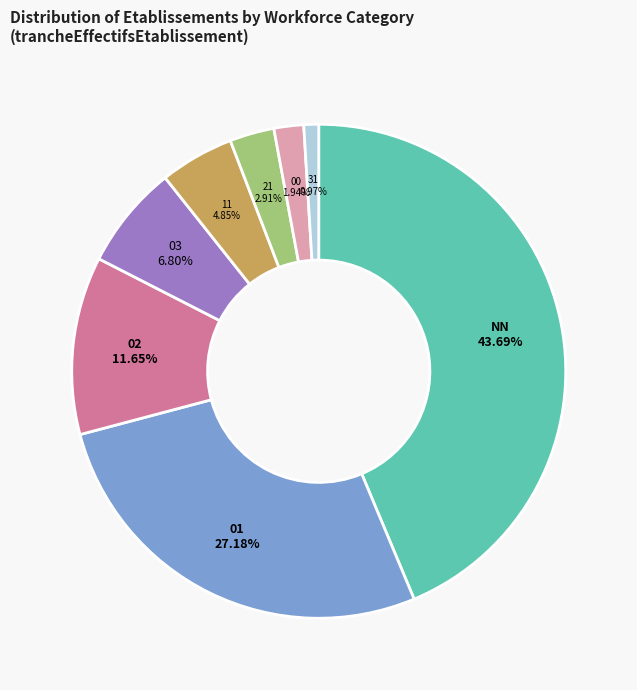

Which slice is the smallest?

31